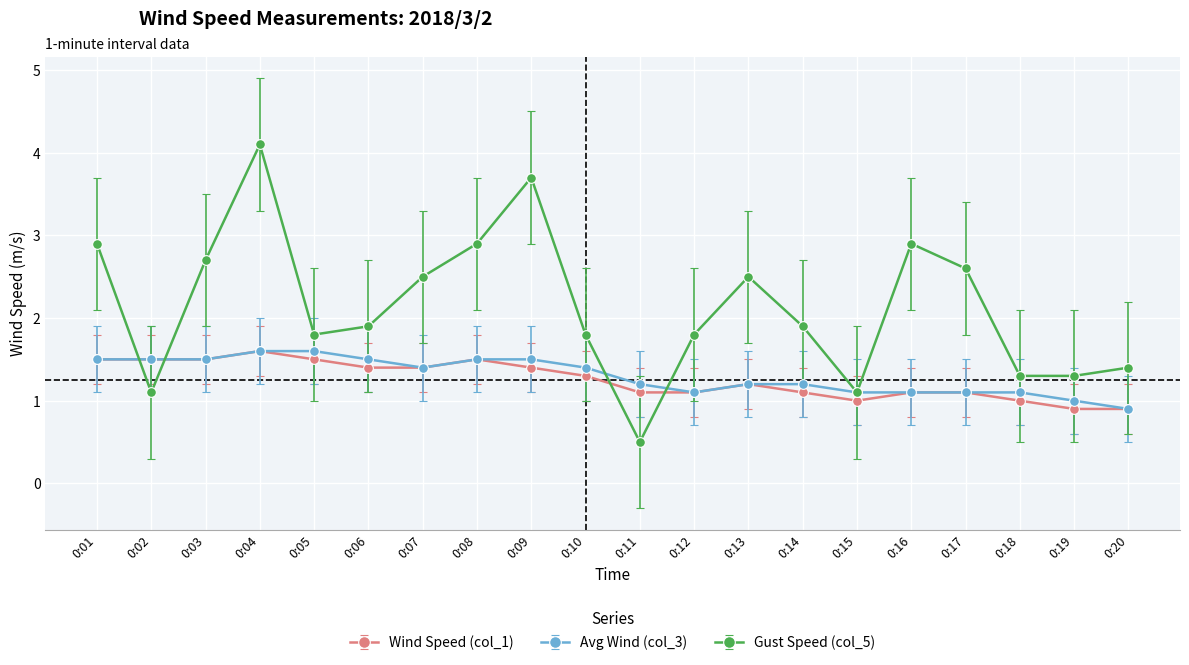

What is the sum of the Wind Speed (col_1) values at 0:16 and 0:15?

2.1